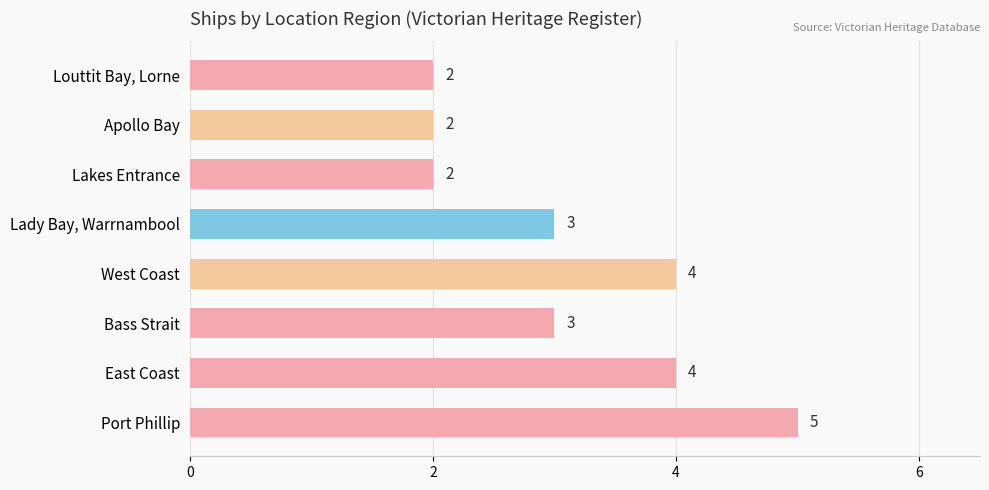

True or false: the data shows 5 at Port Phillip.

True